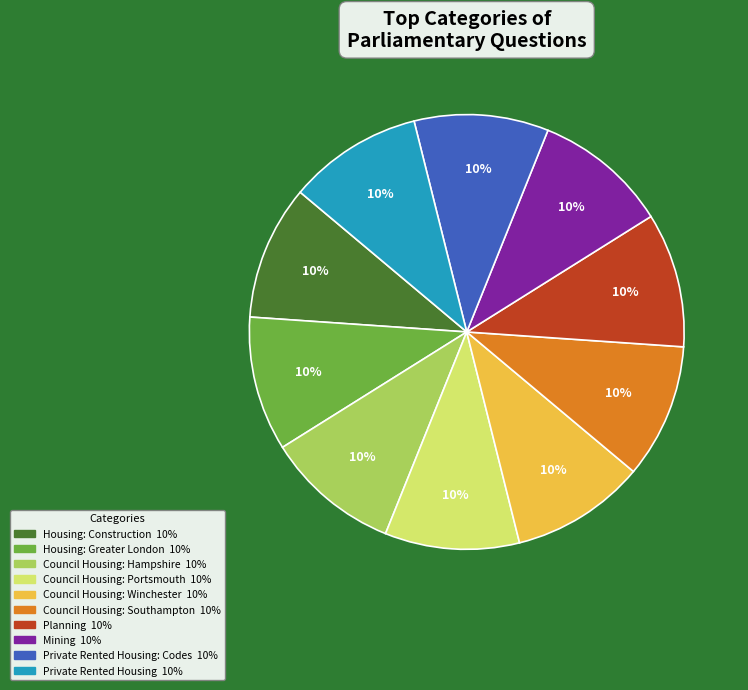

Does any single category account for the majority?

No